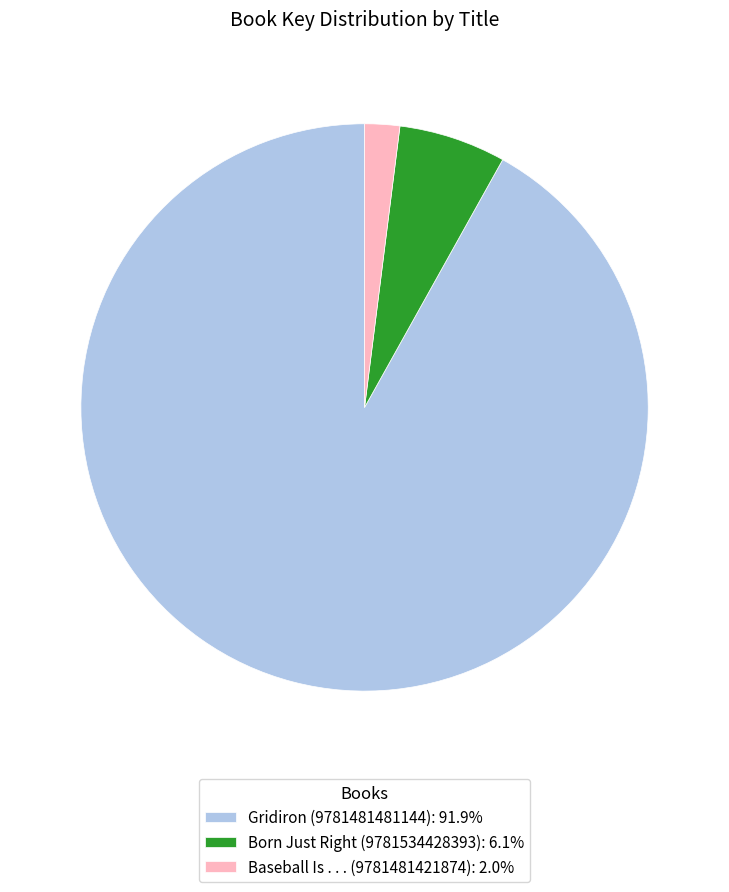

Rank the categories by value from lowest to highest.

Baseball Is . . . (9781481421874), Born Just Right (9781534428393), Gridiron (9781481481144)